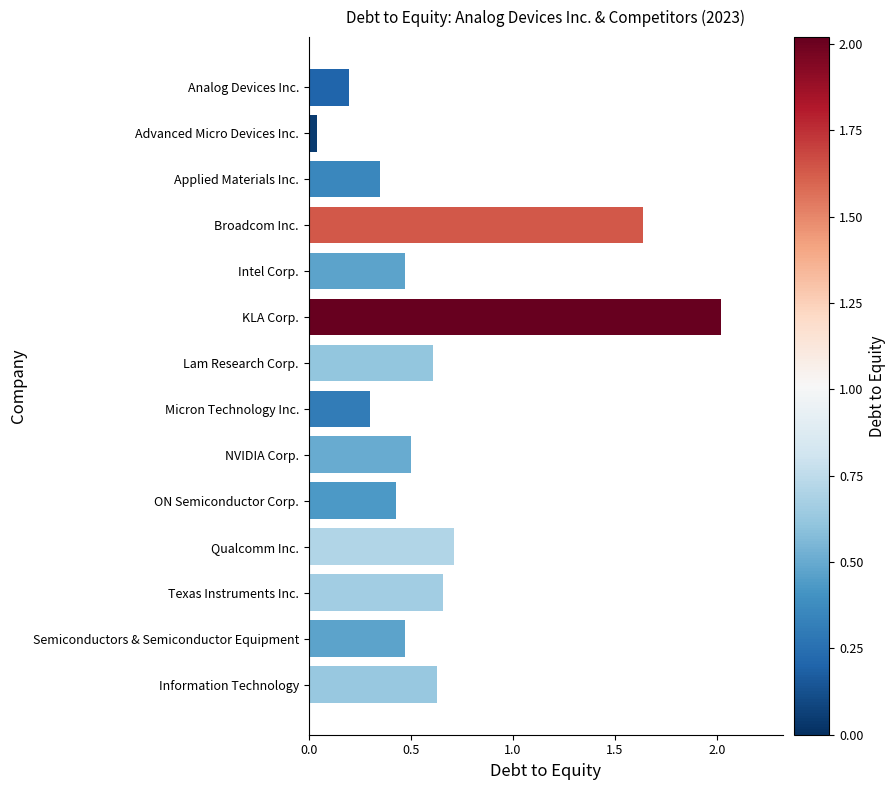

Which has a higher value, Applied Materials Inc. or Intel Corp.?

Intel Corp.